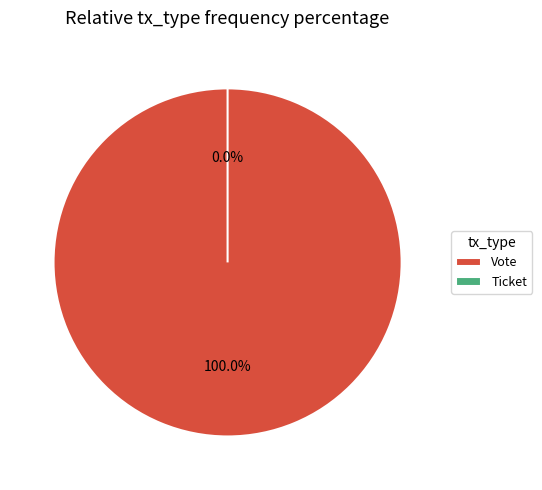

Which has a higher value, Vote or Ticket?

Vote